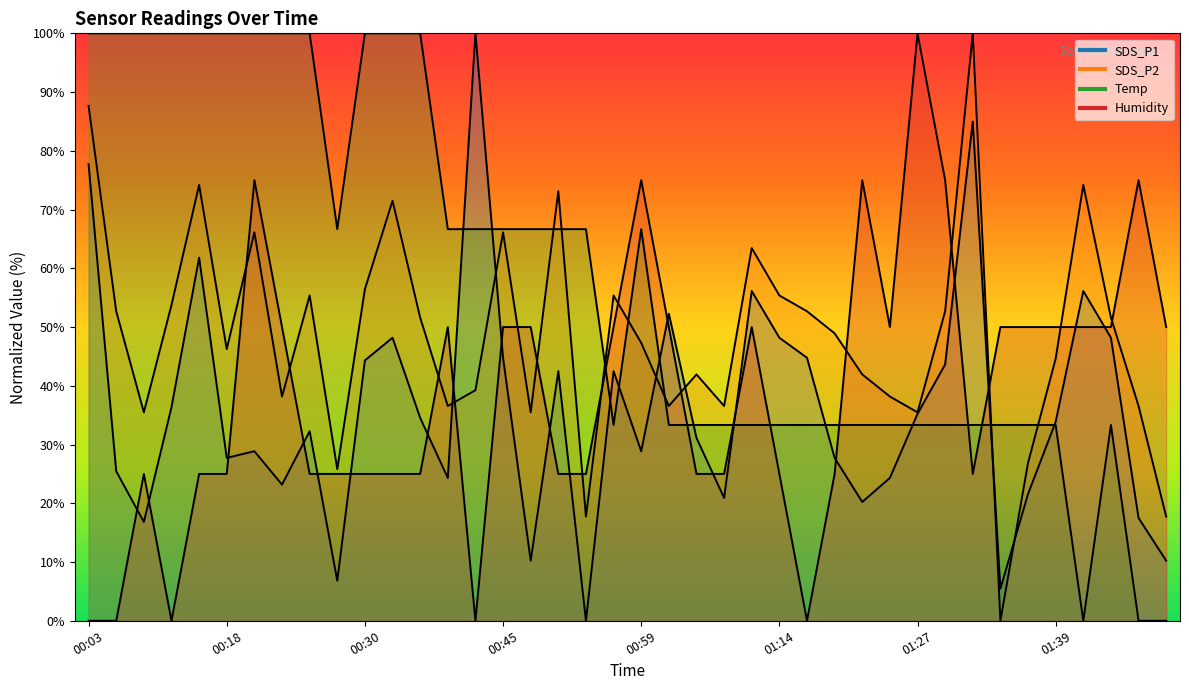

Which label corresponds to the largest value in the chart?

00:43